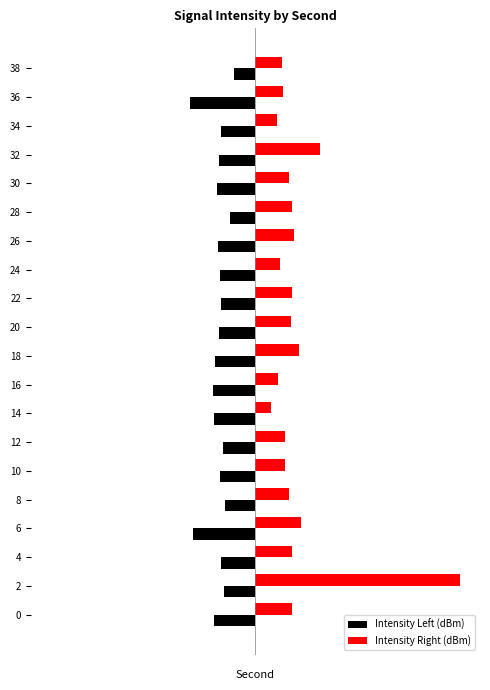

What is the average value of the Intensity Right (dBm) series?

5.7